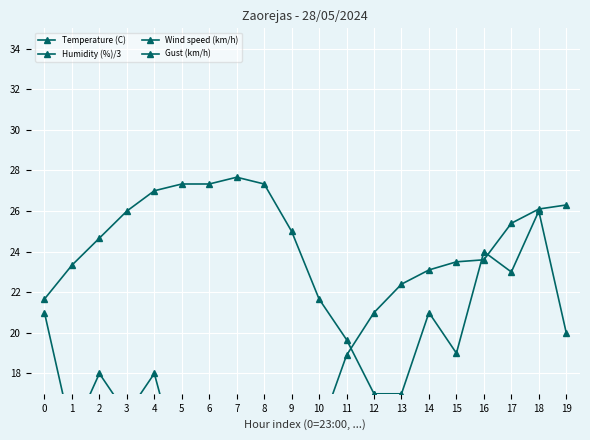

Which series has the largest range (max minus min)?

Gust (km/h)